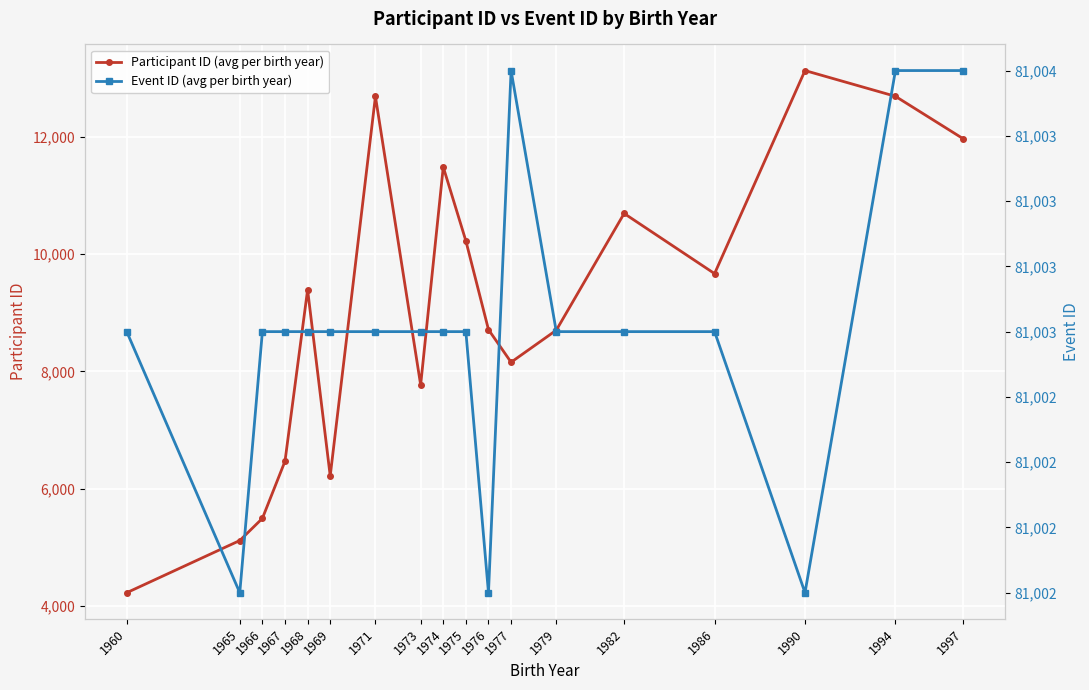

The Event ID (avg per birth year) series shows 81003 at 1971. True or false?

True